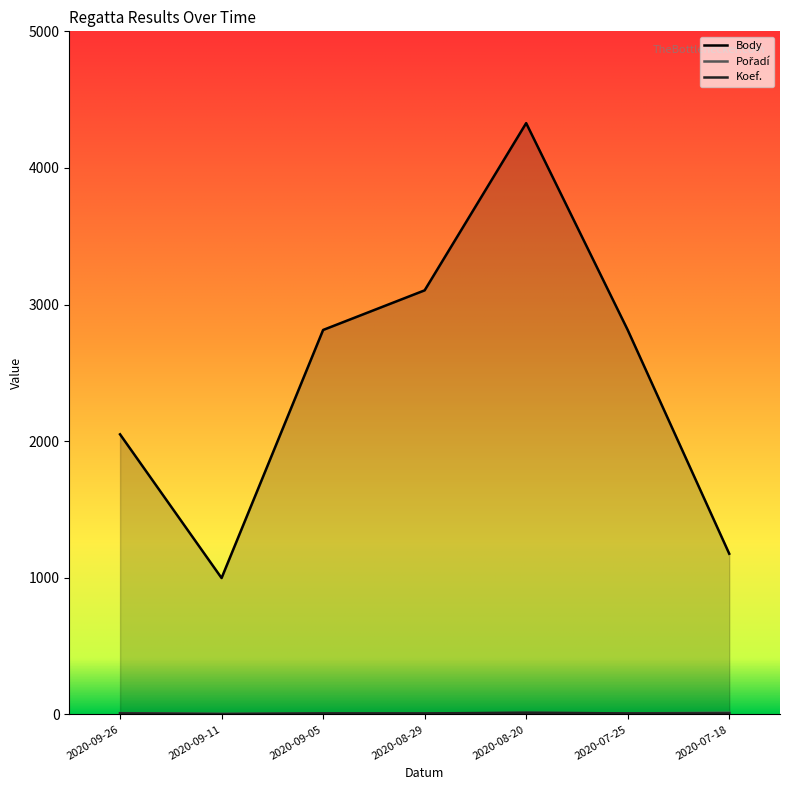

What is the sum of the Koef. values at 2020-08-29 and 2020-09-26?

14